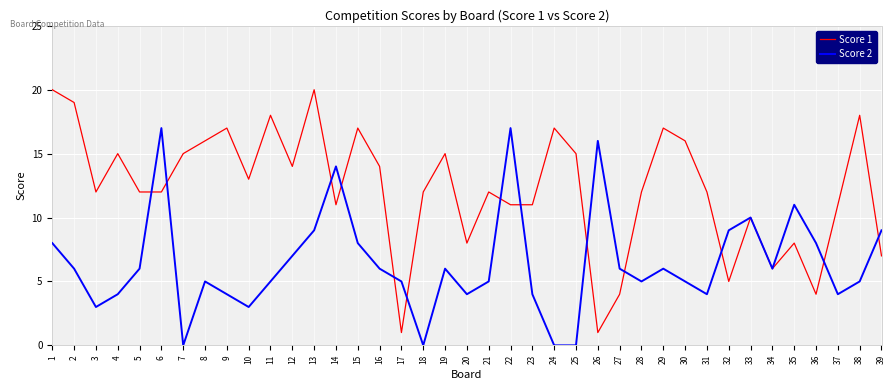

At 31, list the series in order from smallest to largest.

Score 2, Score 1